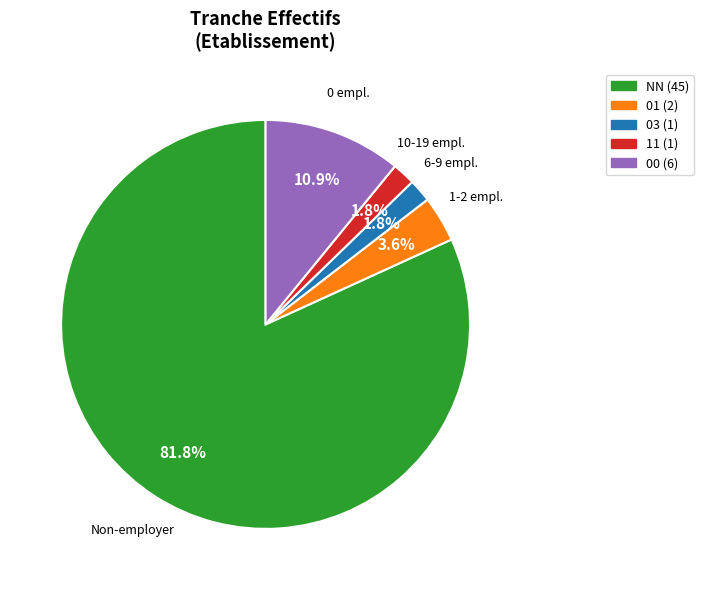

True or false: 00 accounts for 11% of the total.

True